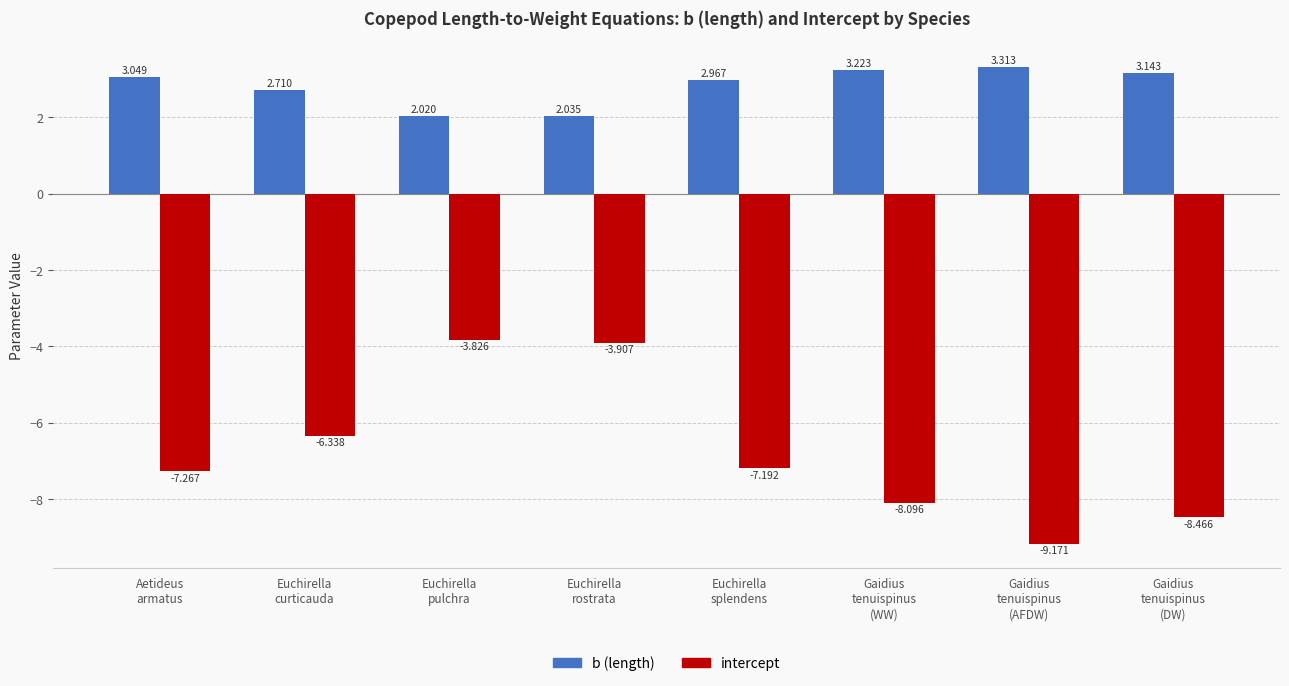

Rank the series by their average value, from highest to lowest.

b (length), intercept